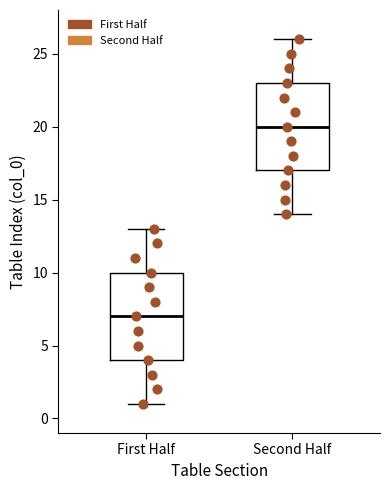

Reading left to right, transcribe this box plot: for each box, give where its median line is, the range the box spans, and where its two whiskers end, as read against the y-axis. The values are not printed on the chart, so give them approximately, as read against the axis.

First Half: median 7, box 4 to 10, whiskers 1 to 13
Second Half: median 20, box 17 to 23, whiskers 14 to 26